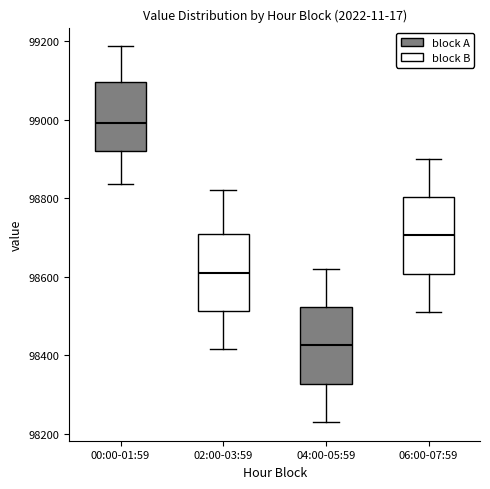

Reading left to right, transcribe this box plot: for each box, give where its median line is, the range the box spans, and where its two whiskers end, as read against the y-axis. The values are not printed on the chart, so give them approximately, as read against the axis.

00:00-01:59: median 99000, box 98920 to 99100, whiskers 98840 to 99180
02:00-03:59: median 98620, box 98520 to 98700, whiskers 98420 to 98820
04:00-05:59: median 98420, box 98320 to 98520, whiskers 98240 to 98620
06:00-07:59: median 98700, box 98600 to 98800, whiskers 98520 to 98900